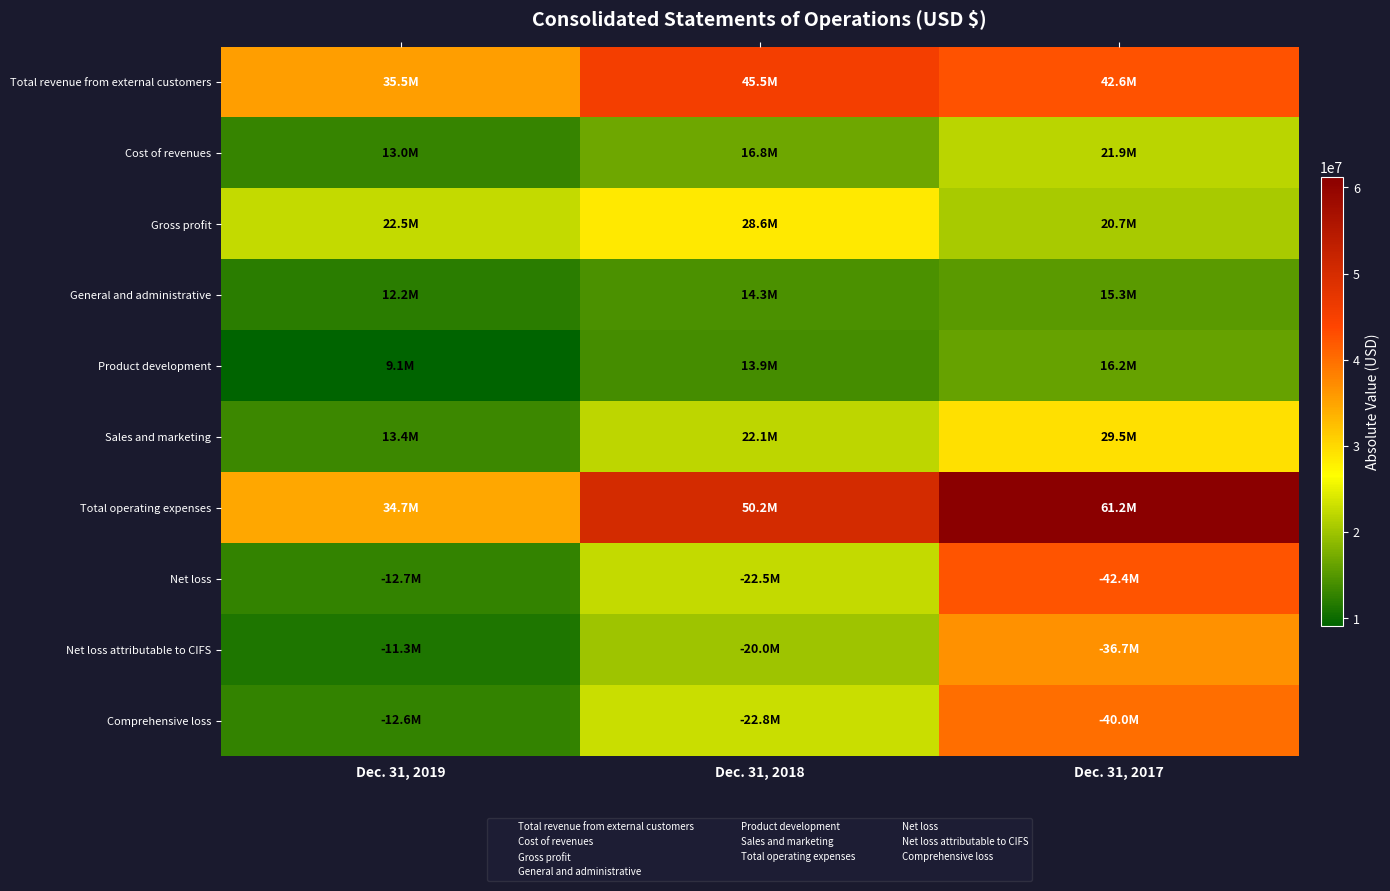

Which category has the lowest value across all series?

Dec. 31, 2019